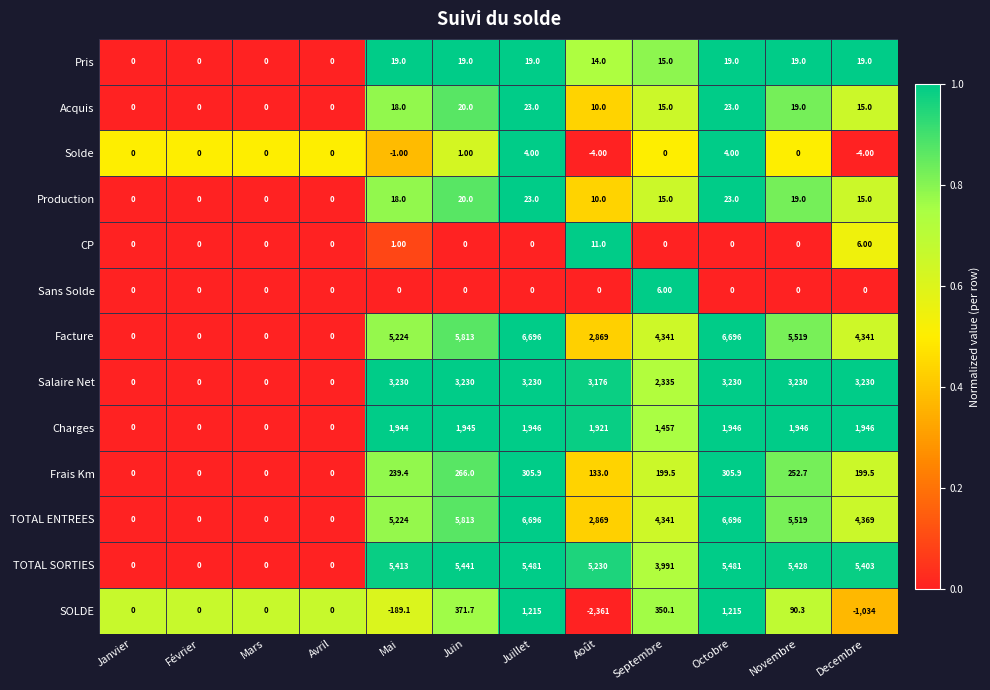

What is the spread (max minus min) of values at Decembre?

6437.0